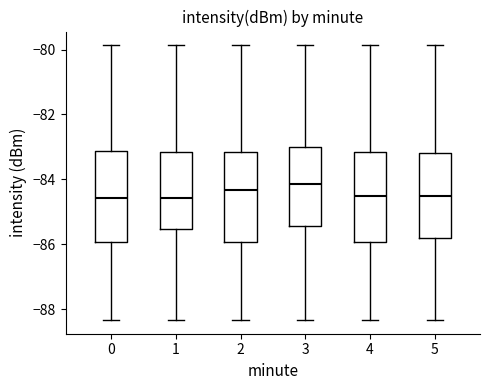

Reading left to right, read every box against the y-axis: the position of its median line, the range the box covers, and the ends of its whiskers. The values are not printed on the chart, so give them approximately, as read against the axis.

0: median -84.6, box -86.0 to -83.2, whiskers -88.4 to -79.8
1: median -84.6, box -85.6 to -83.2, whiskers -88.4 to -79.8
2: median -84.4, box -86.0 to -83.2, whiskers -88.4 to -79.8
3: median -84.2, box -85.4 to -83.0, whiskers -88.4 to -79.8
4: median -84.6, box -86.0 to -83.2, whiskers -88.4 to -79.8
5: median -84.6, box -85.8 to -83.2, whiskers -88.4 to -79.8